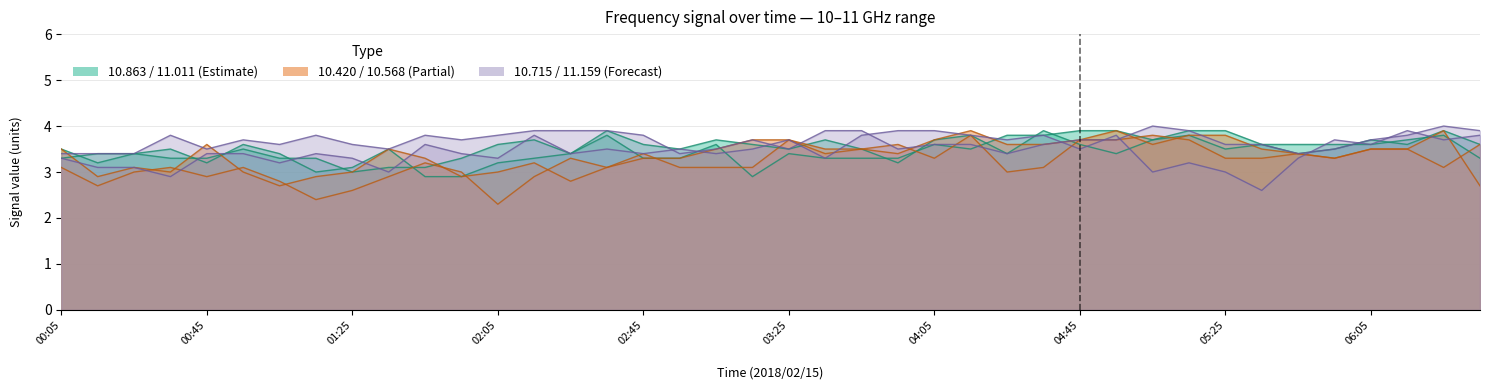

True or false: 11.011 and 10.568 intersect in this chart.

True